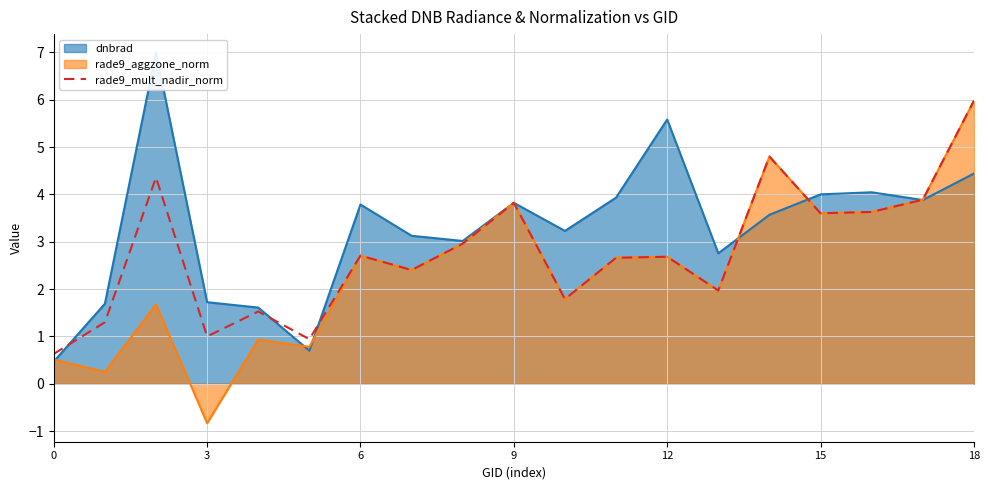

What is the greatest value displayed?

6.0